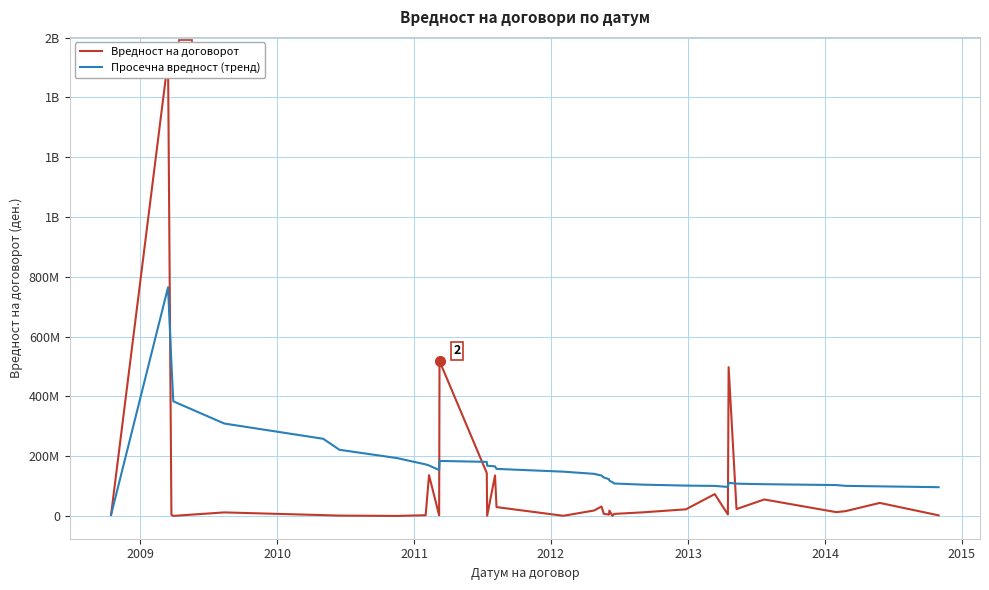

What is the value of the Вредност на договорот point at the 1st from the left?

3489000.0